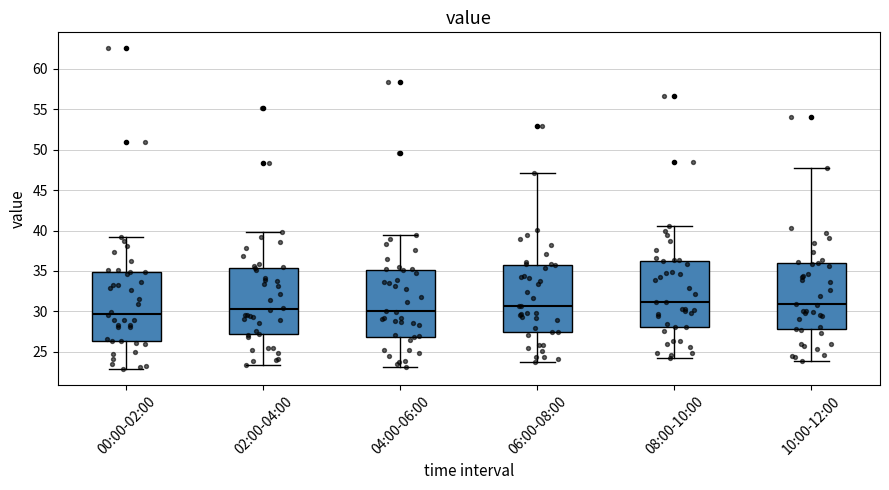

Reading left to right, transcribe this box plot: for each box, give where its median line is, the range the box spans, and where its two whiskers end, as read against the y-axis. The values are not printed on the chart, so give them approximately, as read against the axis.

00:00-02:00: median 29.5, box 26.5 to 35.0, whiskers 23.0 to 39.0
02:00-04:00: median 30.5, box 27.0 to 35.5, whiskers 23.5 to 40.0
04:00-06:00: median 30.0, box 27.0 to 35.0, whiskers 23.0 to 39.5
06:00-08:00: median 30.5, box 27.5 to 35.5, whiskers 23.5 to 47.0
08:00-10:00: median 31.0, box 28.0 to 36.0, whiskers 24.0 to 40.5
10:00-12:00: median 31.0, box 28.0 to 36.0, whiskers 24.0 to 48.0